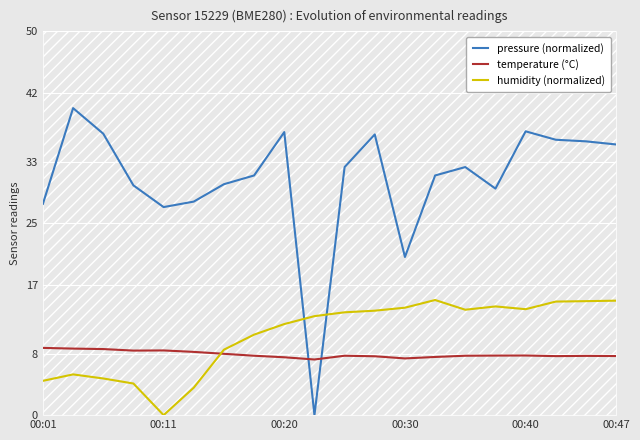

List the series in order of their peak value, highest first.

pressure (normalized), humidity (normalized), temperature (°C)